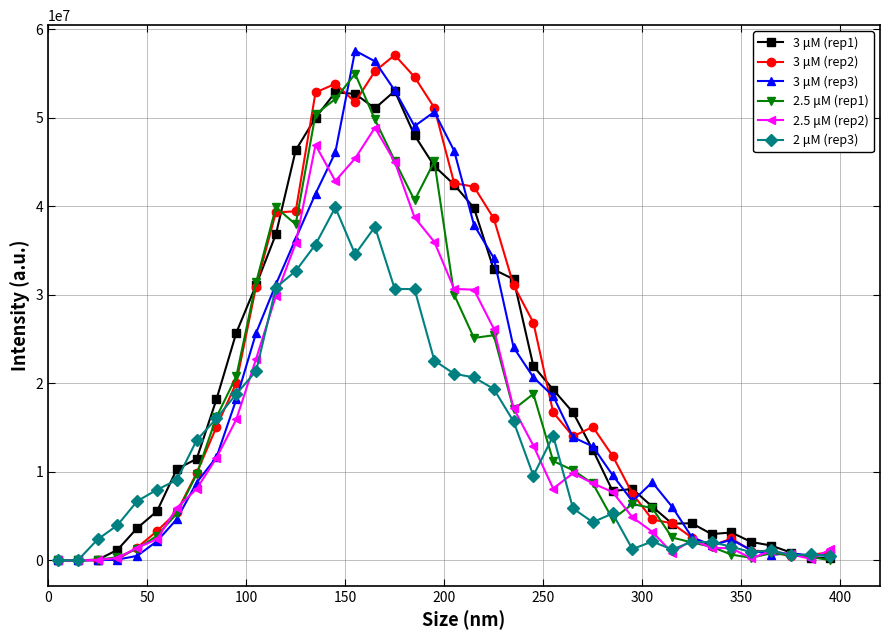

What is the greatest value displayed?

57608060